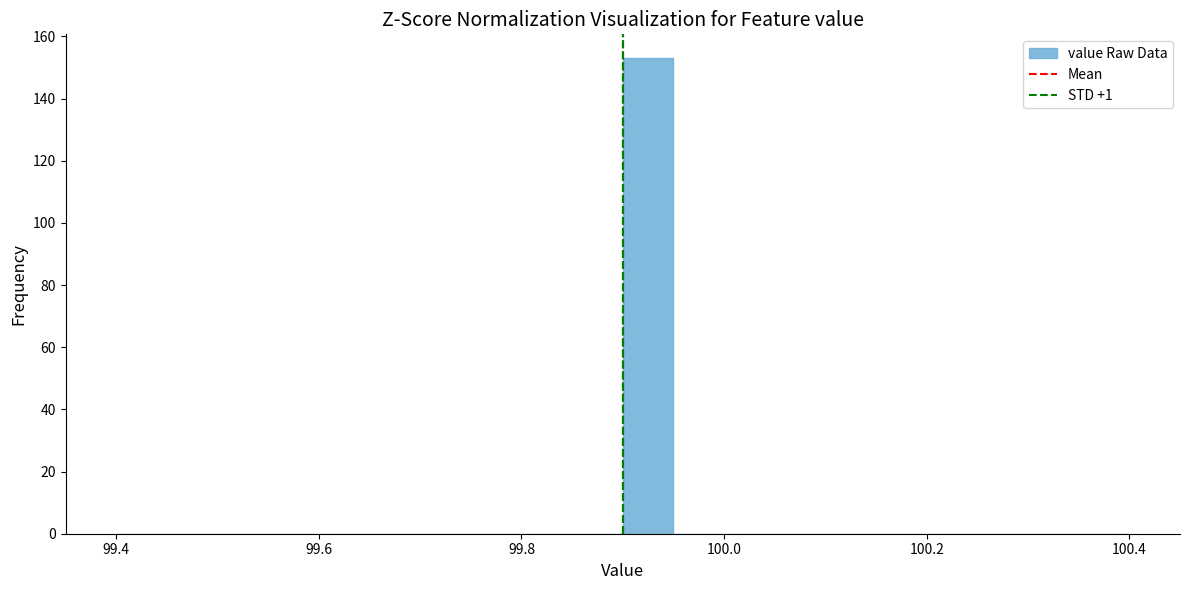

Around what value on the x-axis is the tallest bar? Give the approximate position of its centre, as read against the axis.

99.92